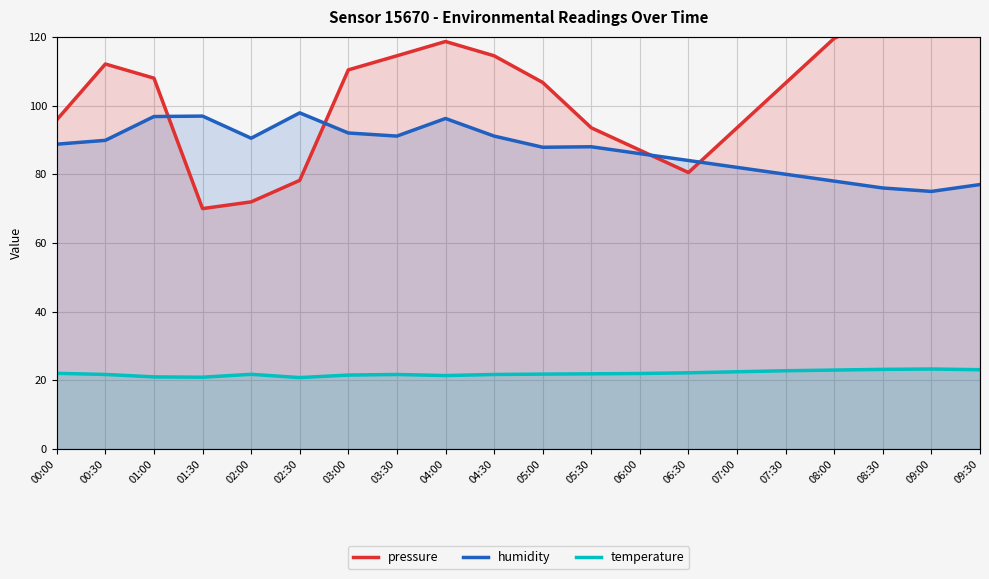

What is the total value across all series at 03:30?

227.3